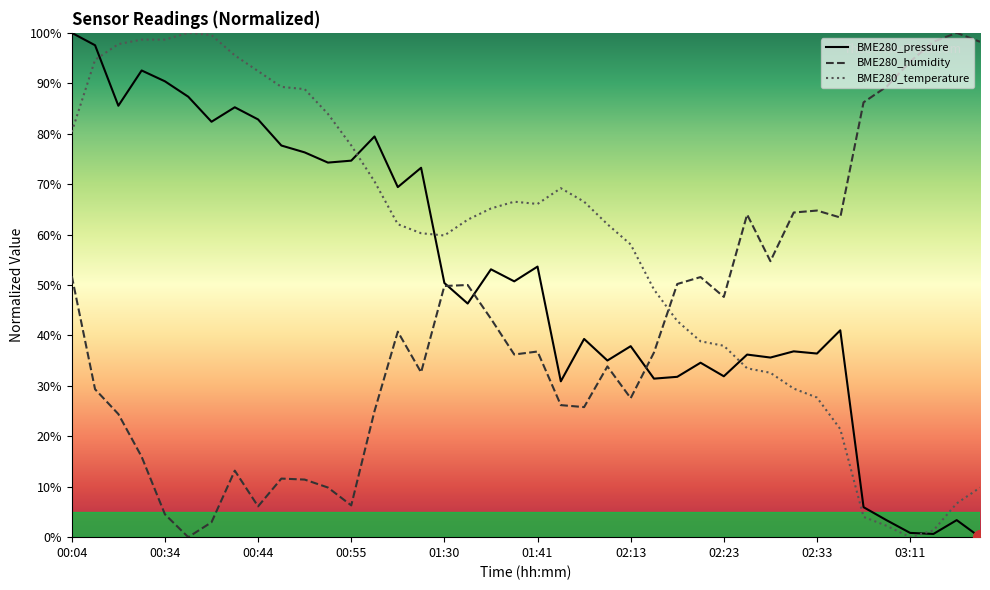

What is the difference between the maximum and minimum values in the BME280_temperature series?

100.0